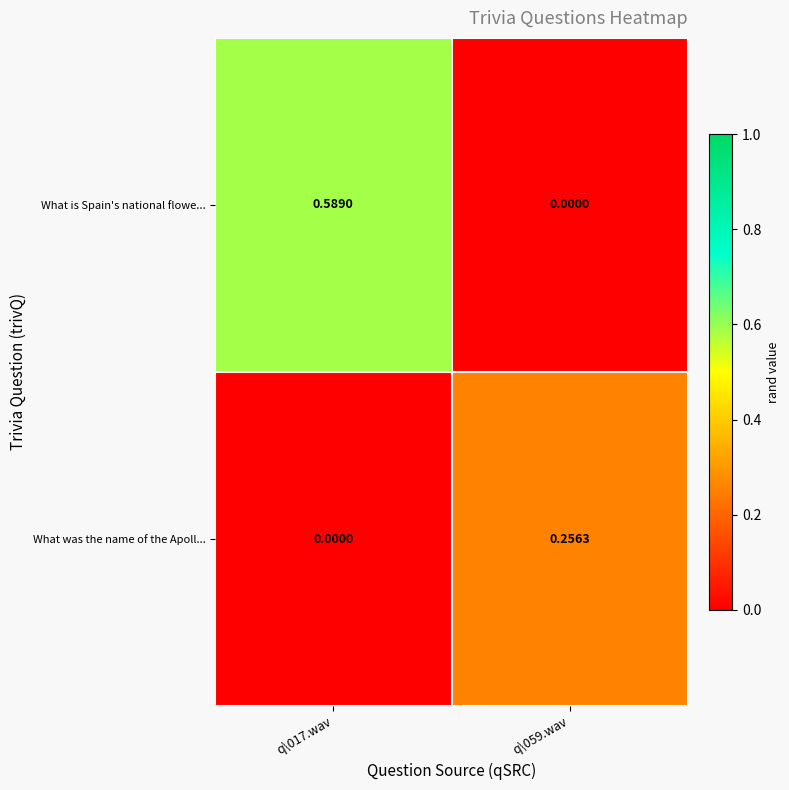

Rank the series at q\059.wav from lowest to highest value.

What is Spain's national flowe..., What was the name of the Apoll...